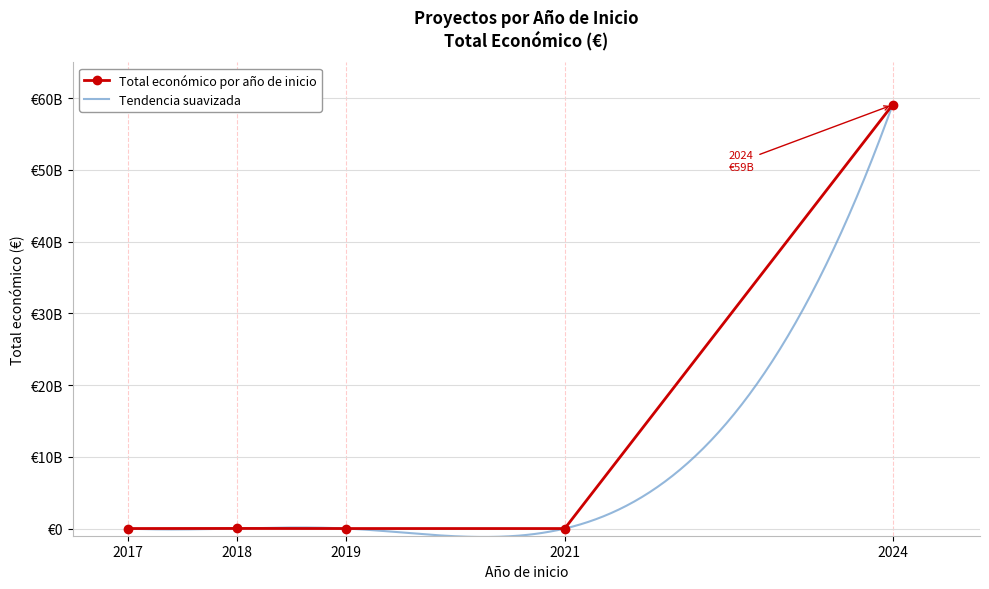

Is it true that the value at 2019 is 0?

True